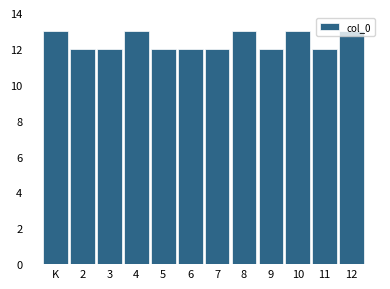

What is the value of the 2nd bar from the left?

12